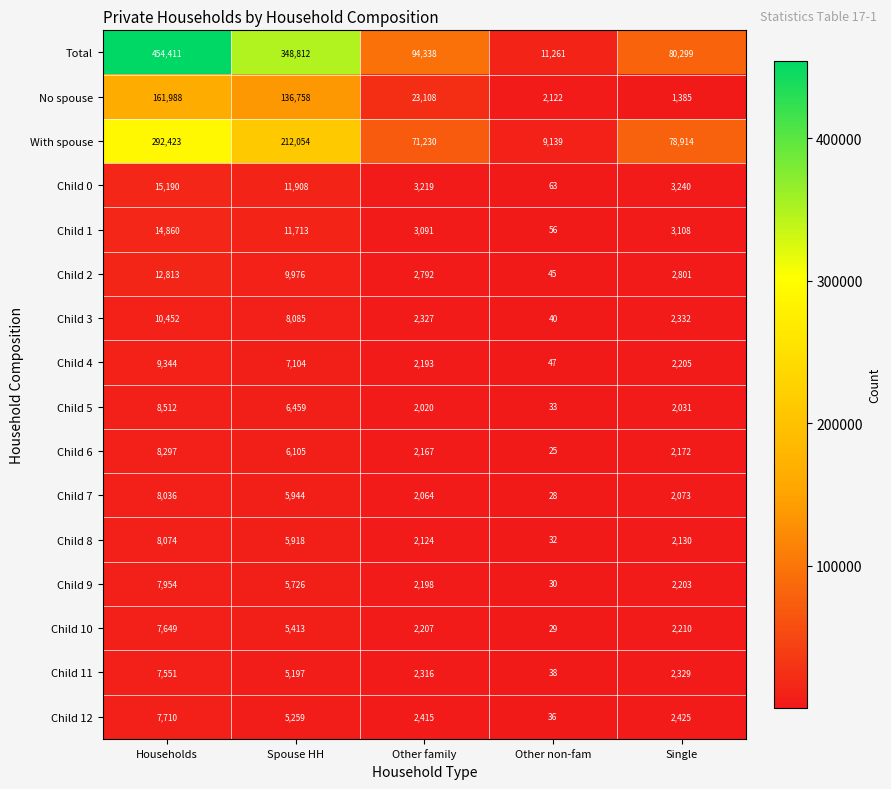

What is the maximum value shown in the chart?

454411